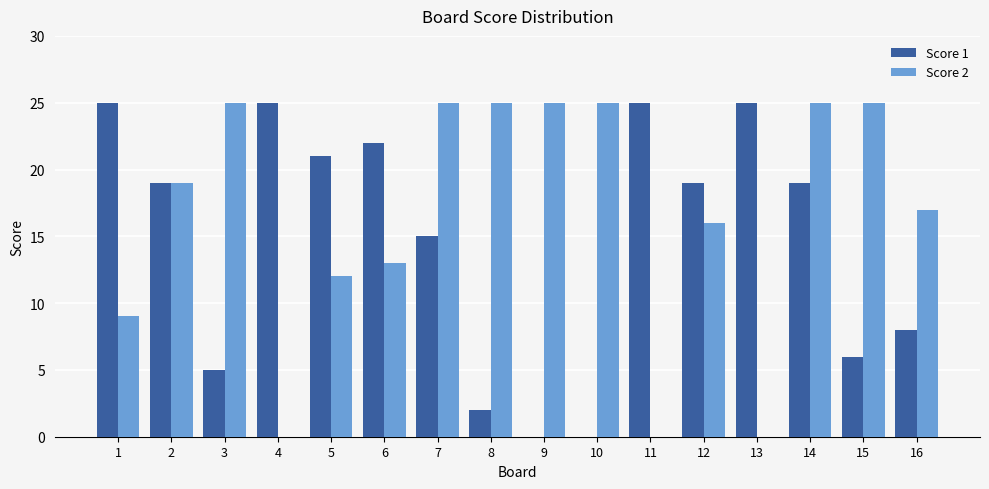

What is the sum of the Score 1 values at 4 and 10?

25